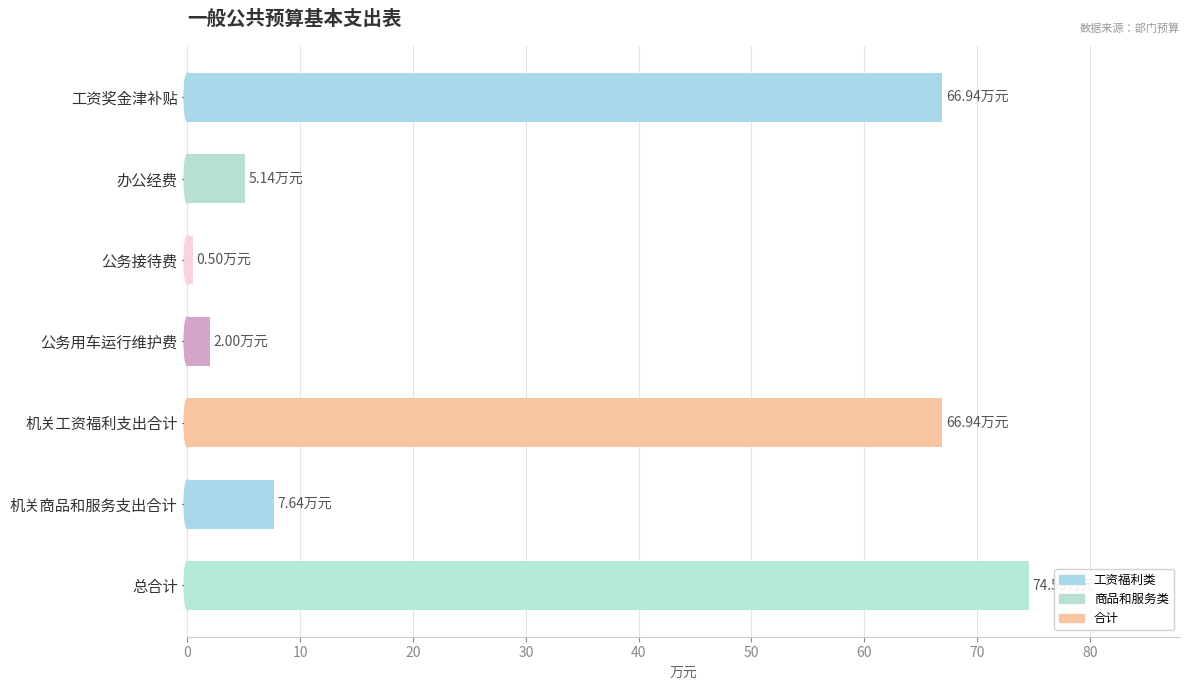

What is the change in value from 办公经费 to 公务用车运行维护费?

-3.1